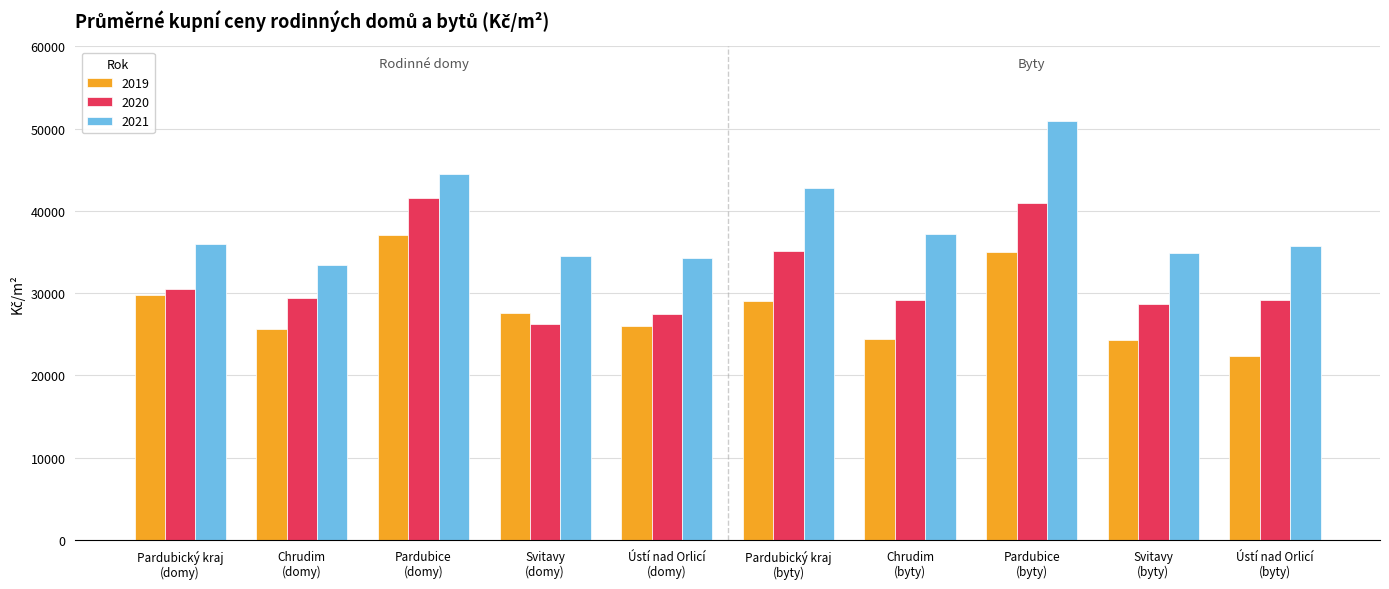

How many values in the 2020 series are below 29345?

5